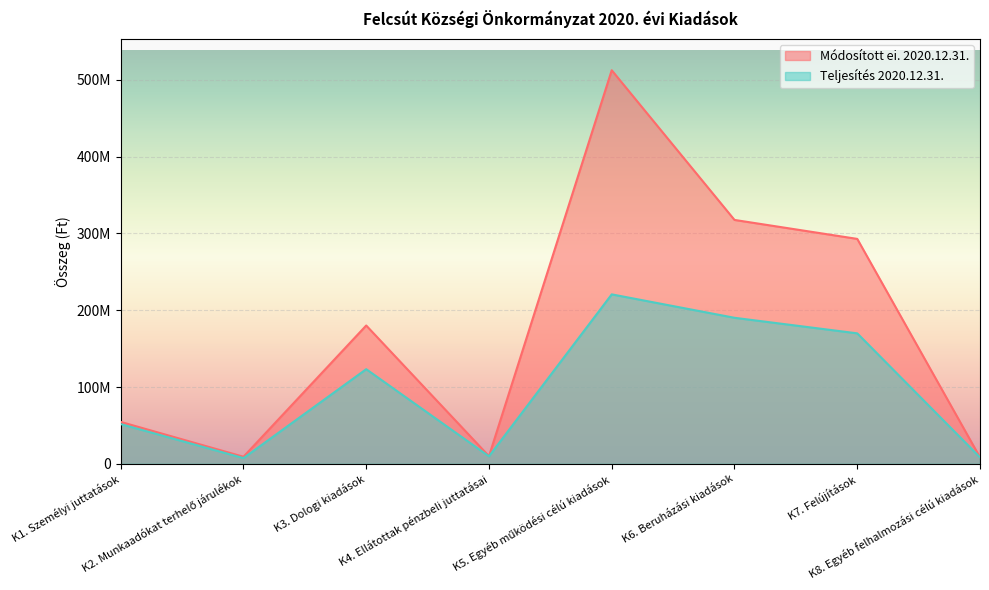

Reading left to right, what are all the values shown in this chart?

Módosított ei. 2020.12.31.: 54624217	9220570	180165126	9980000	512588415	317663614	292959326	8443673
Teljesítés 2020.12.31.: 51771557	7454139	123279171	9805553	220717647	190213213	169954377	8443673